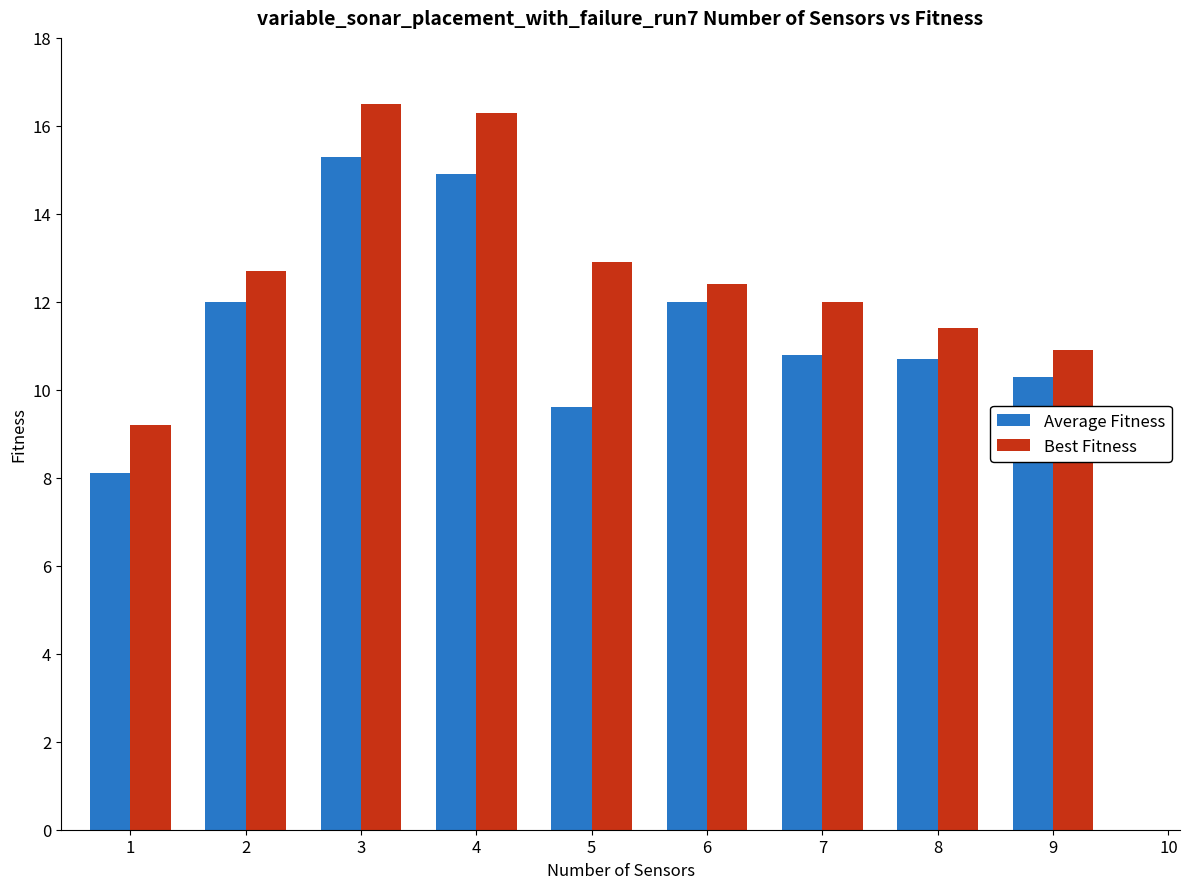

What is the difference between the Average Fitness values at 9 and 5?

0.7